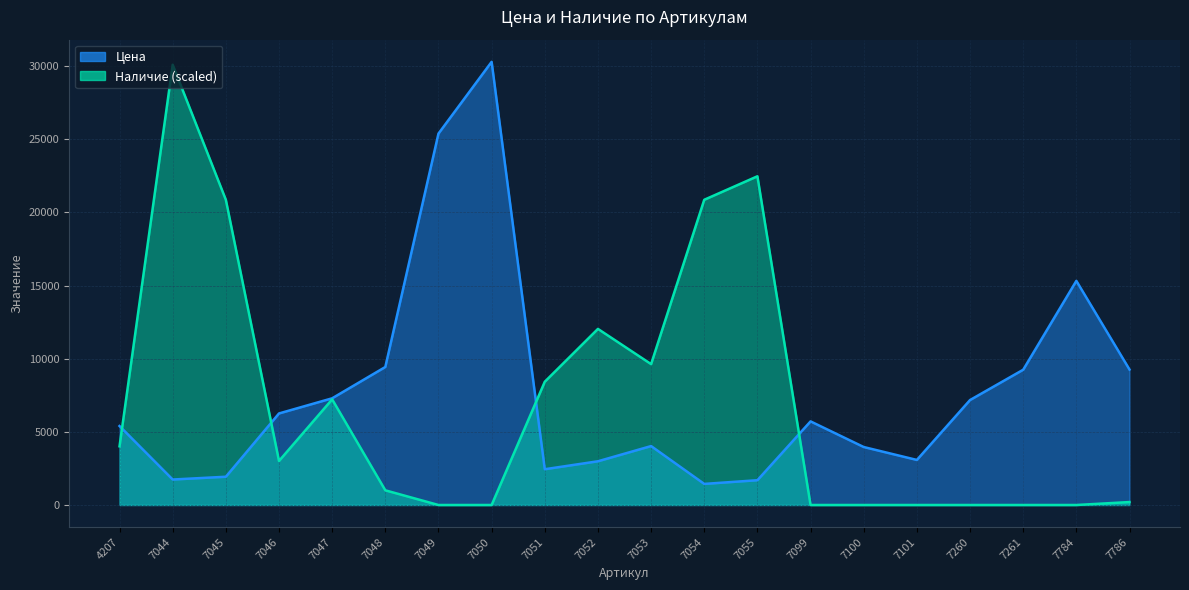

Is it true that Наличие equals 1471.5 at 7048?

False